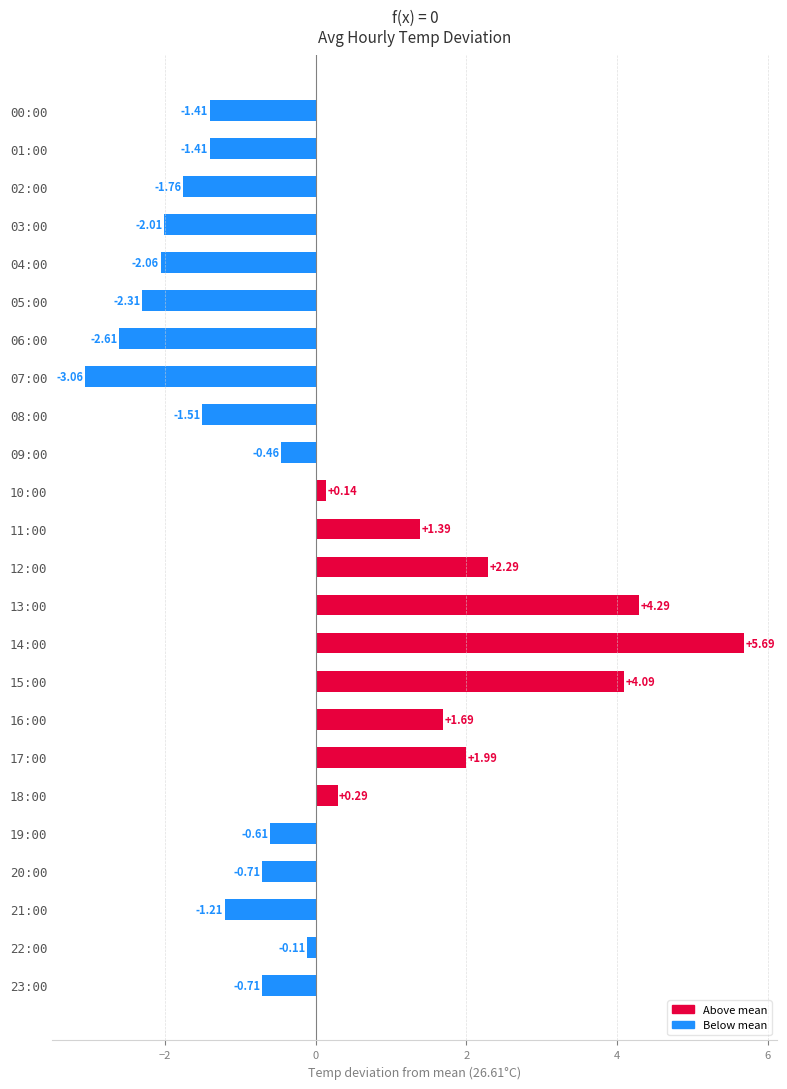

What is the sum of the values at 01:00 and 10:00?

-1.3